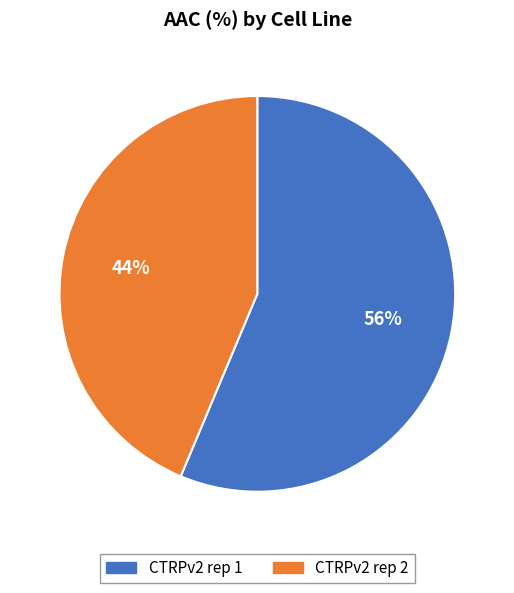

Rank the categories by value from highest to lowest.

CTRPv2 rep 1, CTRPv2 rep 2